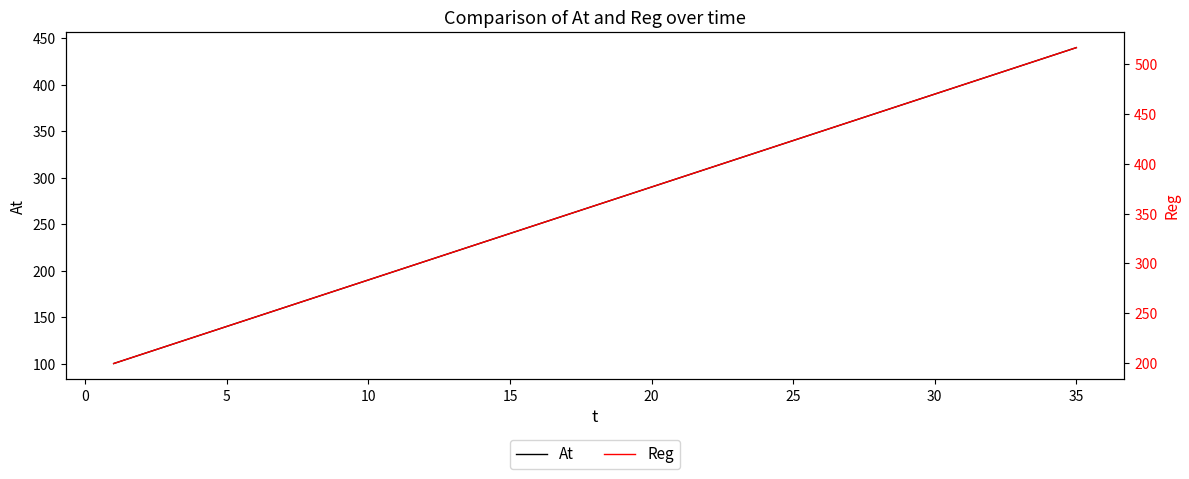

Is it true that At equals 237 at 30?

False